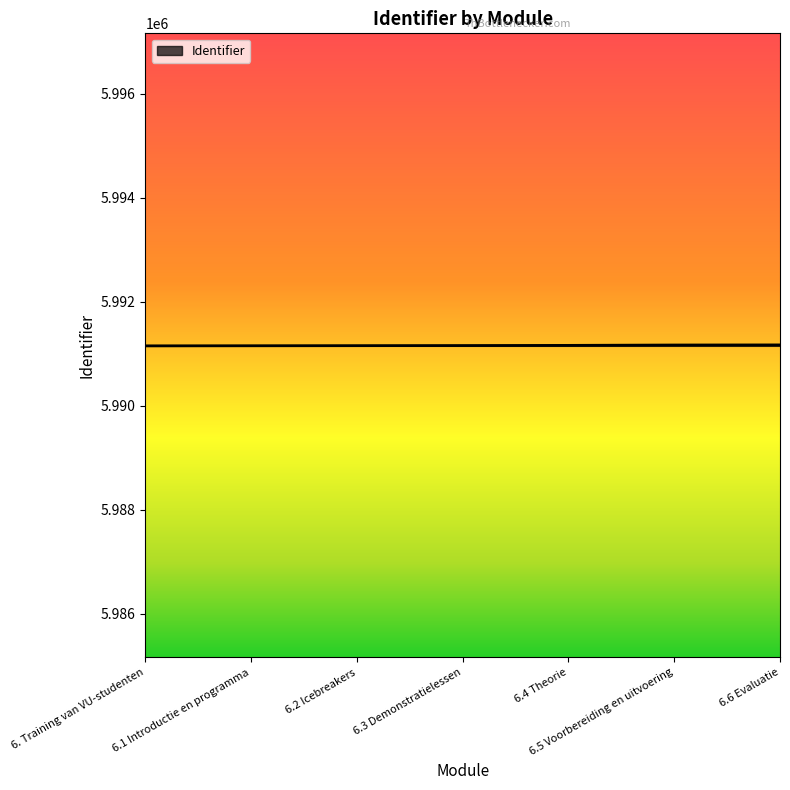

Approximately how many times larger is the value at 6.3 Demonstratielessen compared to 6.2 Icebreakers?

1.0